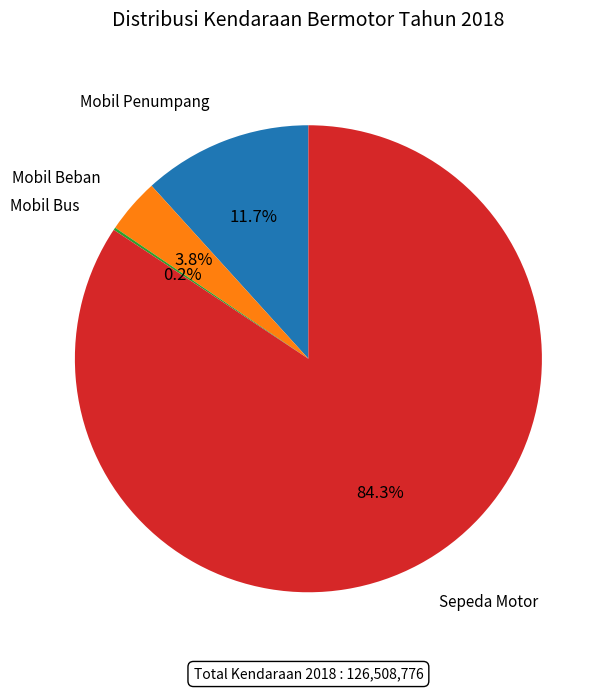

Is there a majority slice in this chart?

Yes